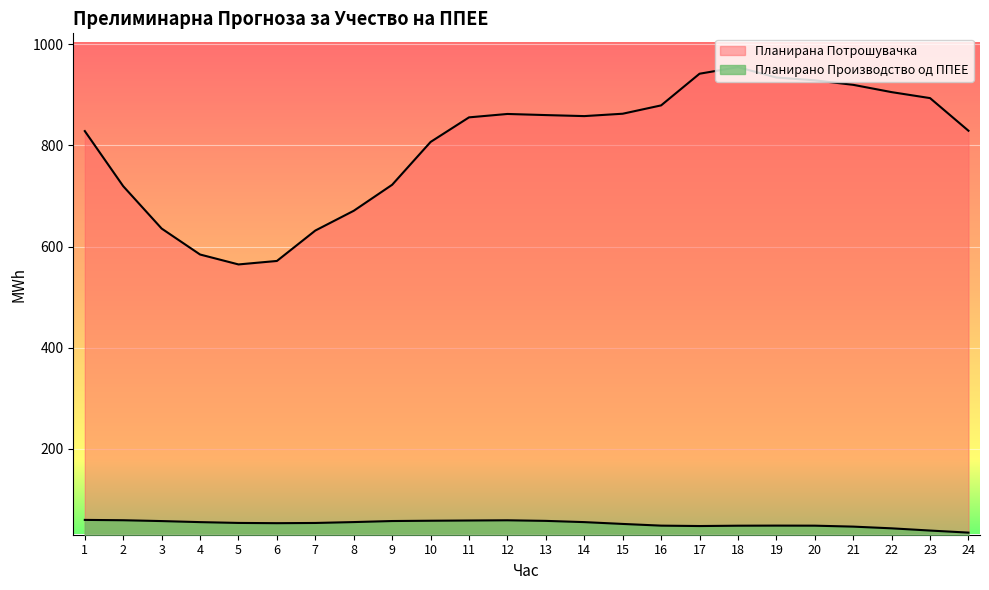

Which series has the largest total across all categories?

Планирана Потрошувачка